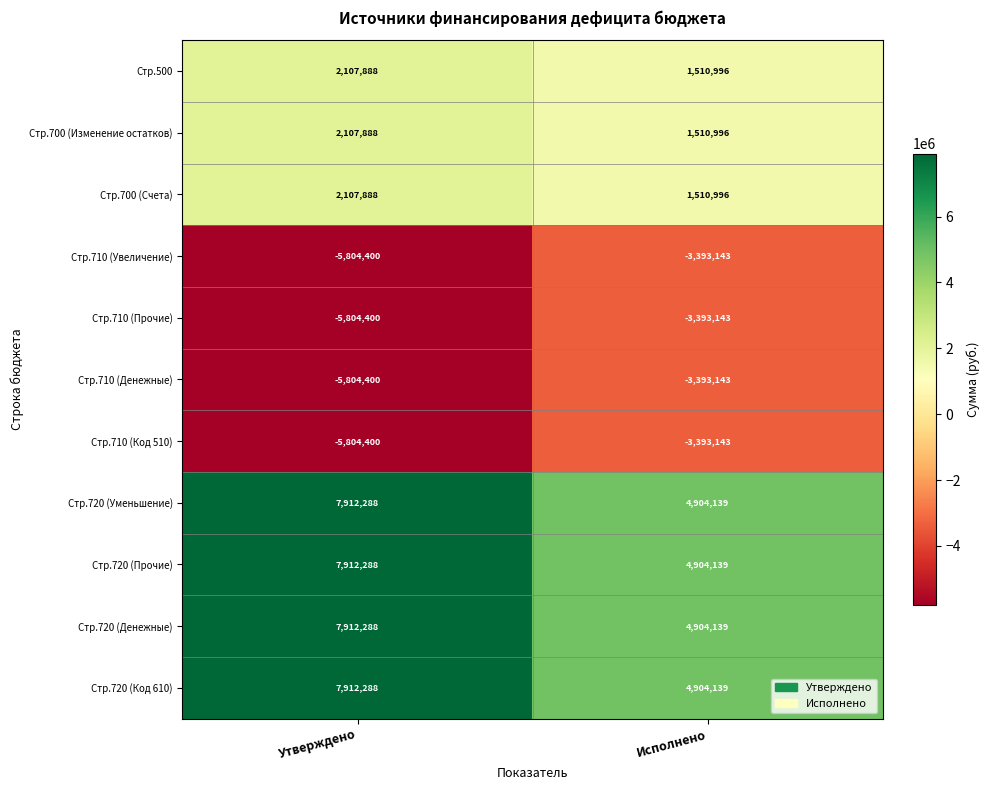

At which label does Стр.710 (Денежные) reach its minimum?

Утверждено